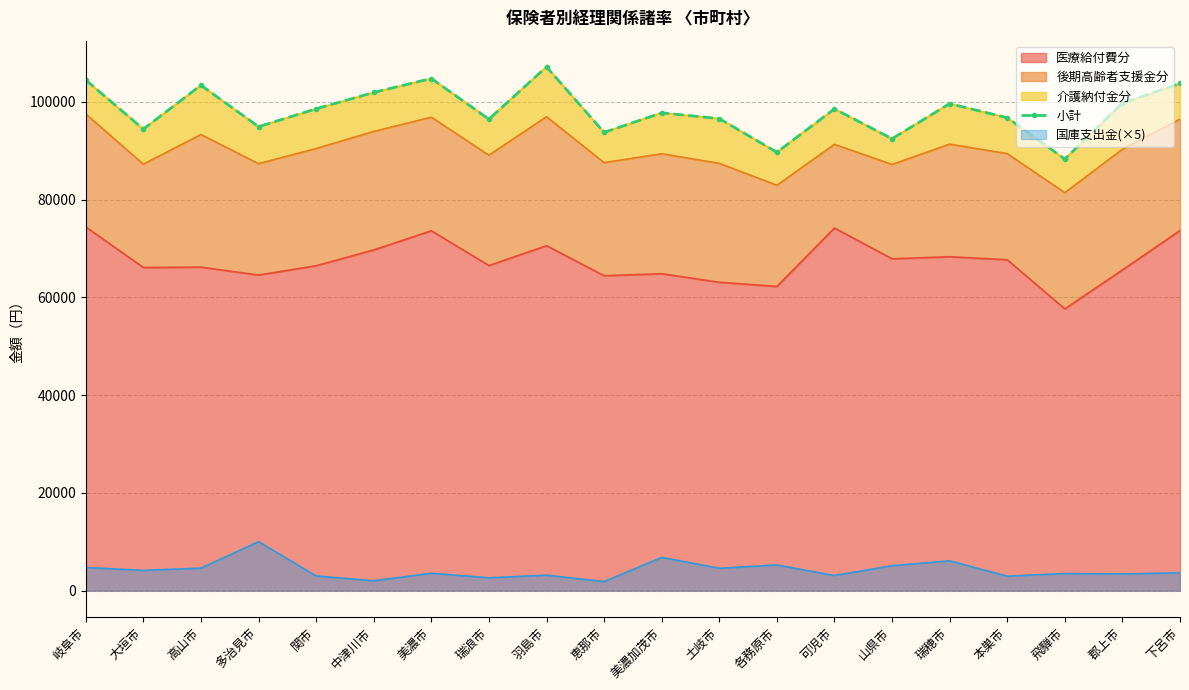

At which category does the data reach its first local peak?

高山市